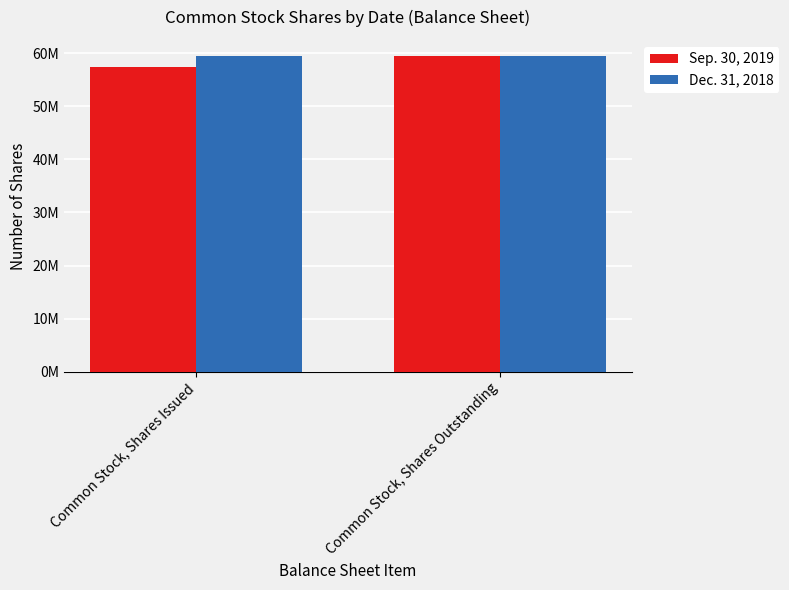

What is the label of the 1st bar from the right?

Common Stock, Shares Outstanding